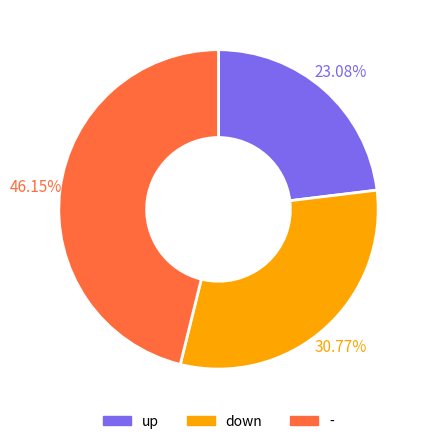

To the nearest percent, what is the difference between the - and down slice percentages?

15%